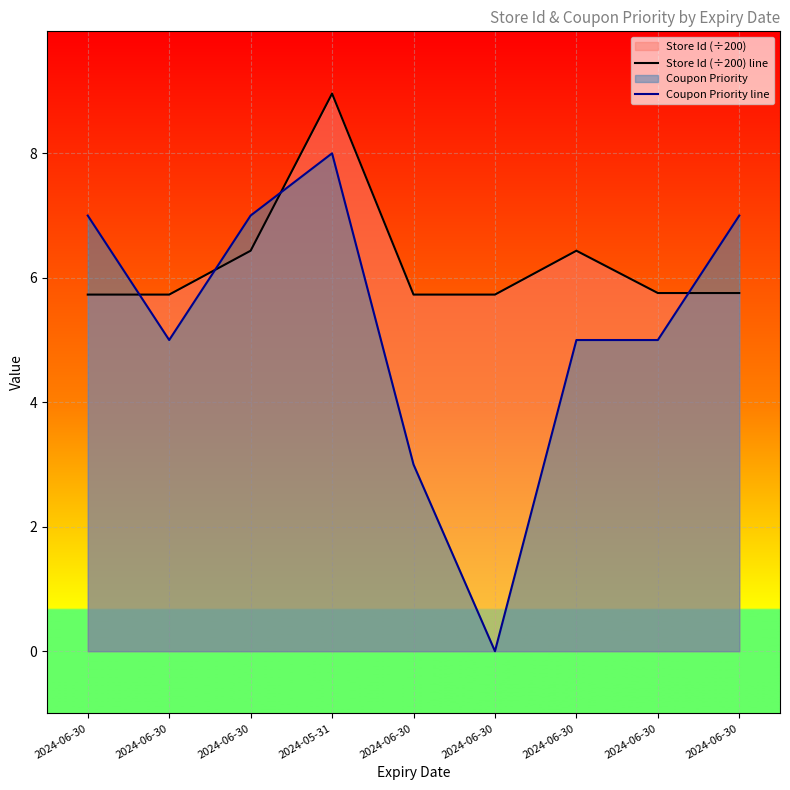

How many lines are shown in the chart?

2